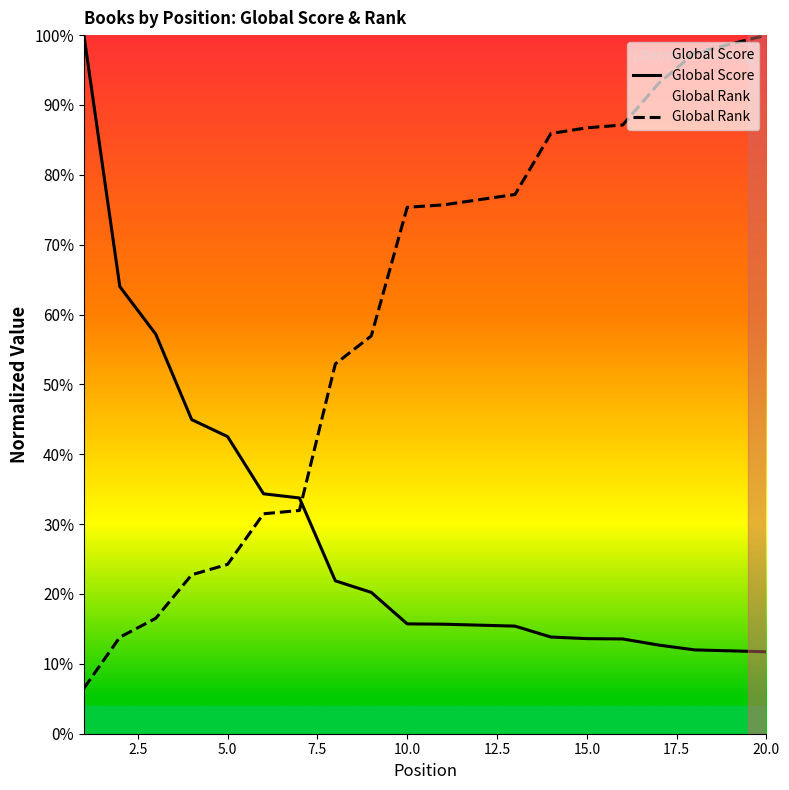

How many lines are shown in the chart?

2